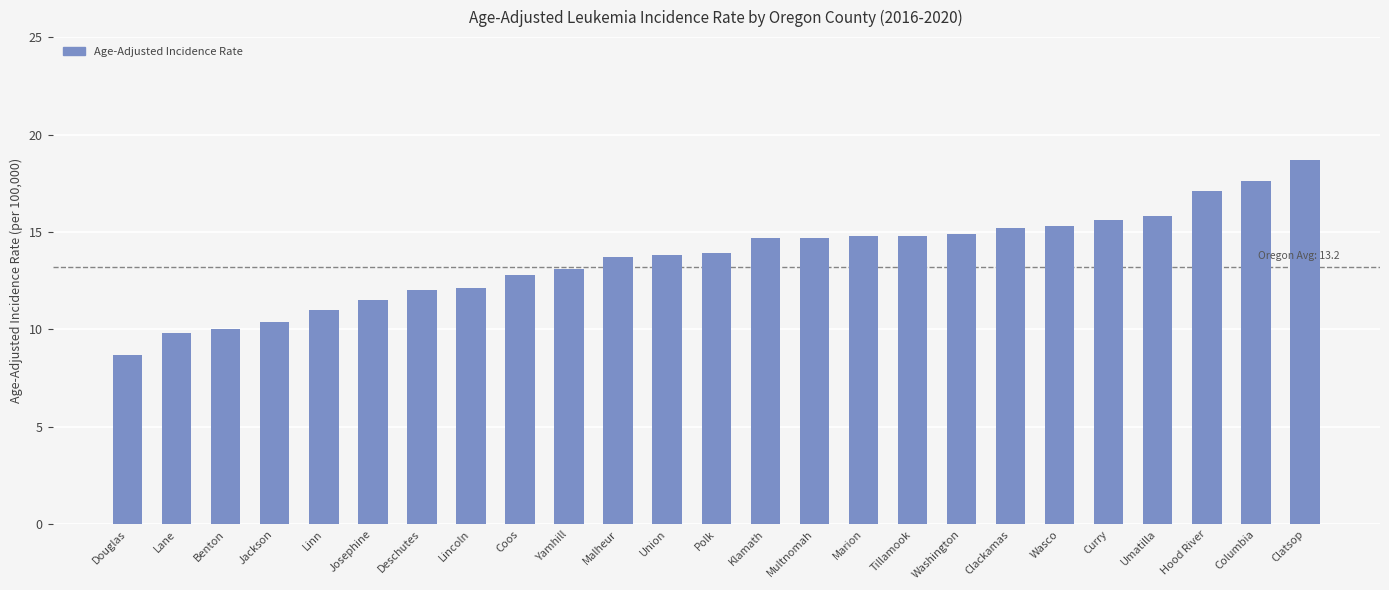

Is it true that the value at Columbia is 17.6?

True